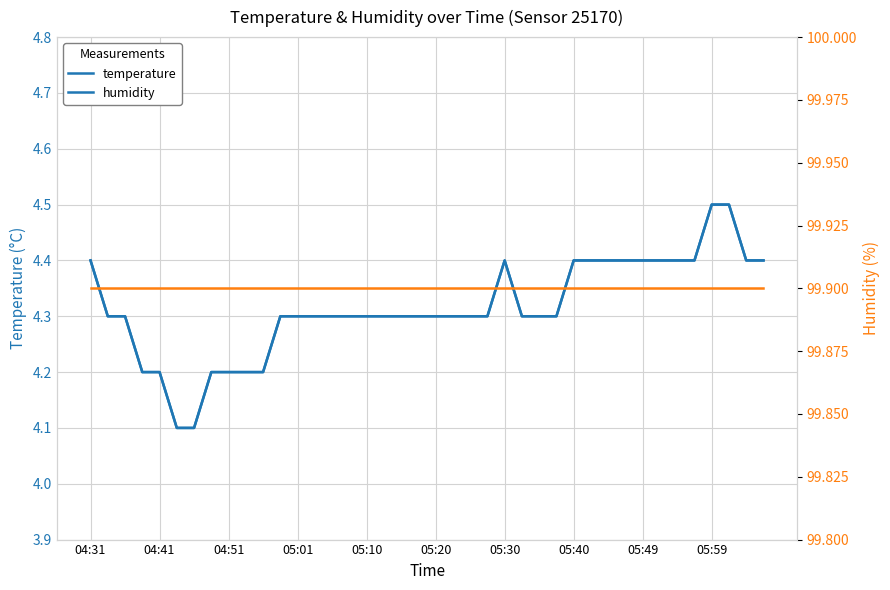

At 05:59, list the series in order from smallest to largest.

temperature, humidity